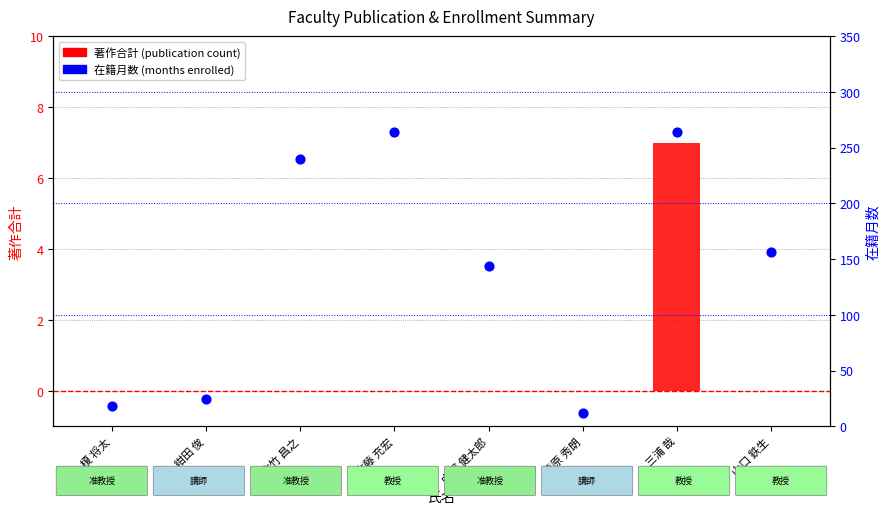

Which series has the largest total across all categories?

在籍月数 (months enrolled)